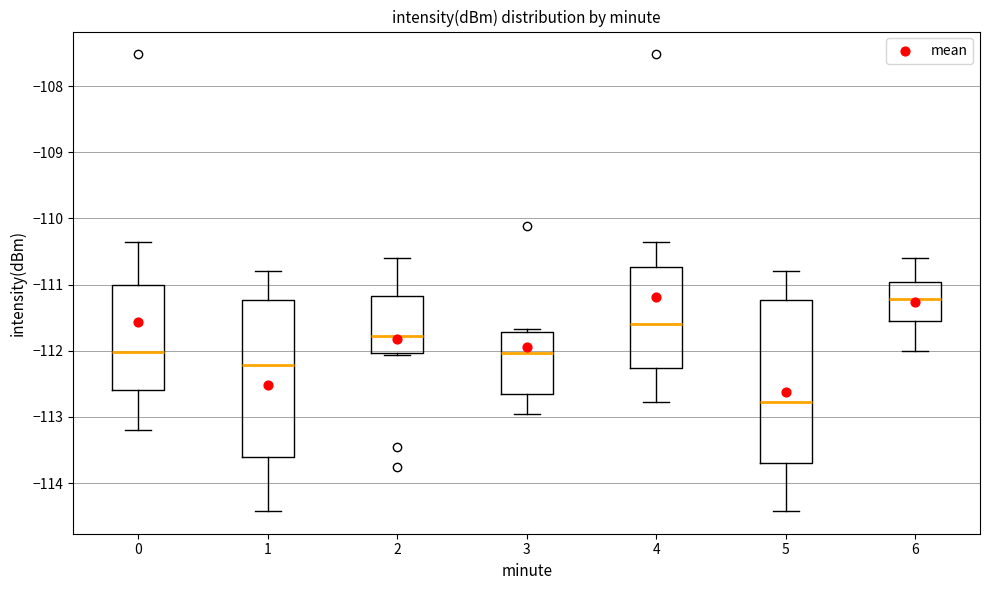

Which box has the lowest median line?

5